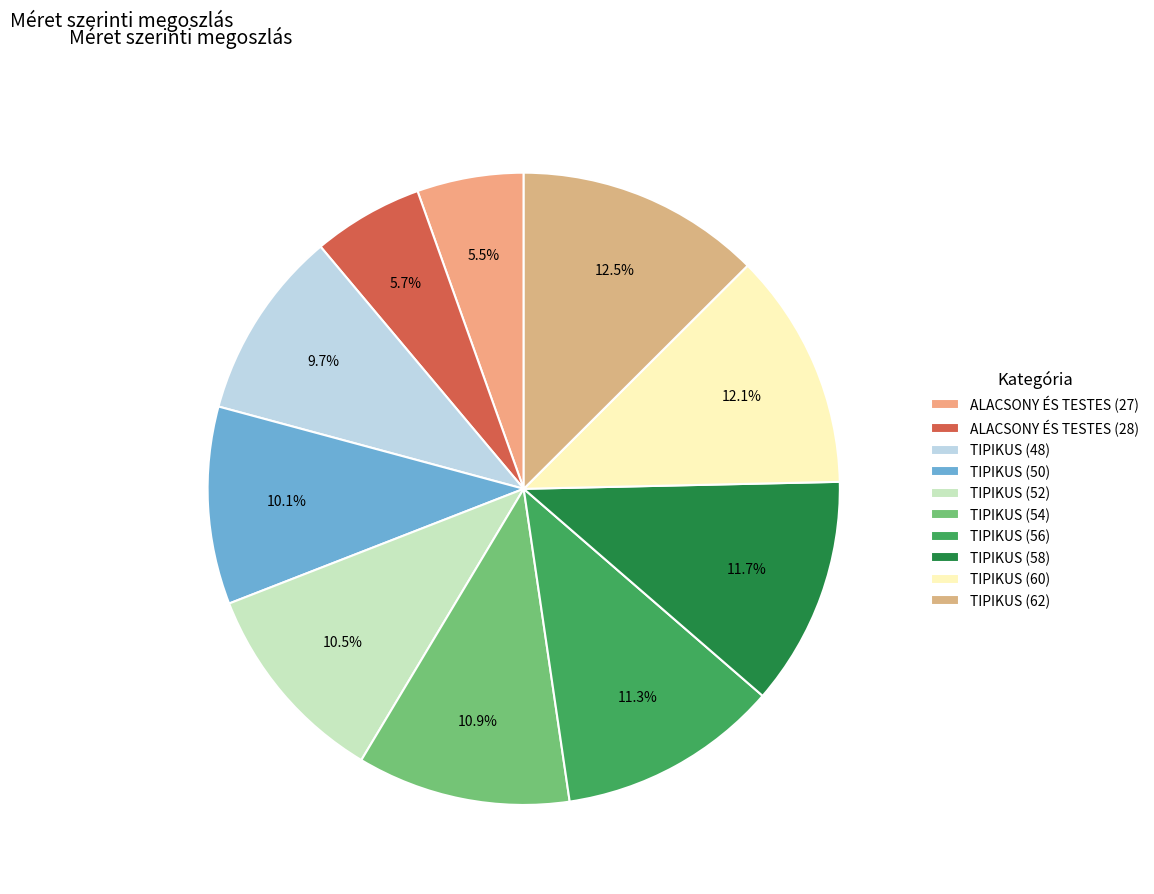

Is ALACSONY ÉS TESTES (28) the majority of the pie?

No